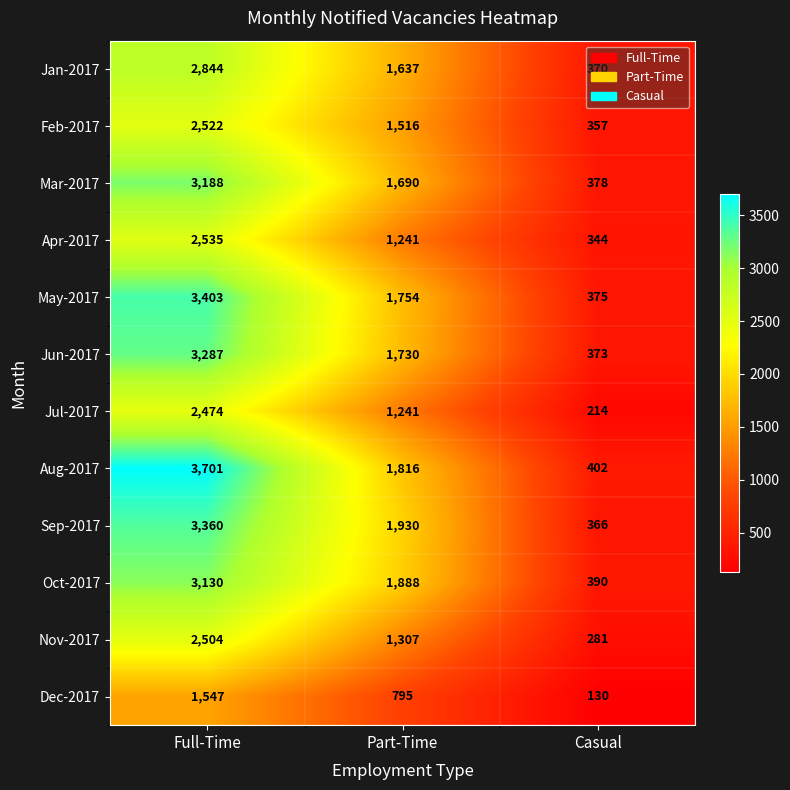

Is it true that Jan-2017 equals 3955 at Full-Time?

False